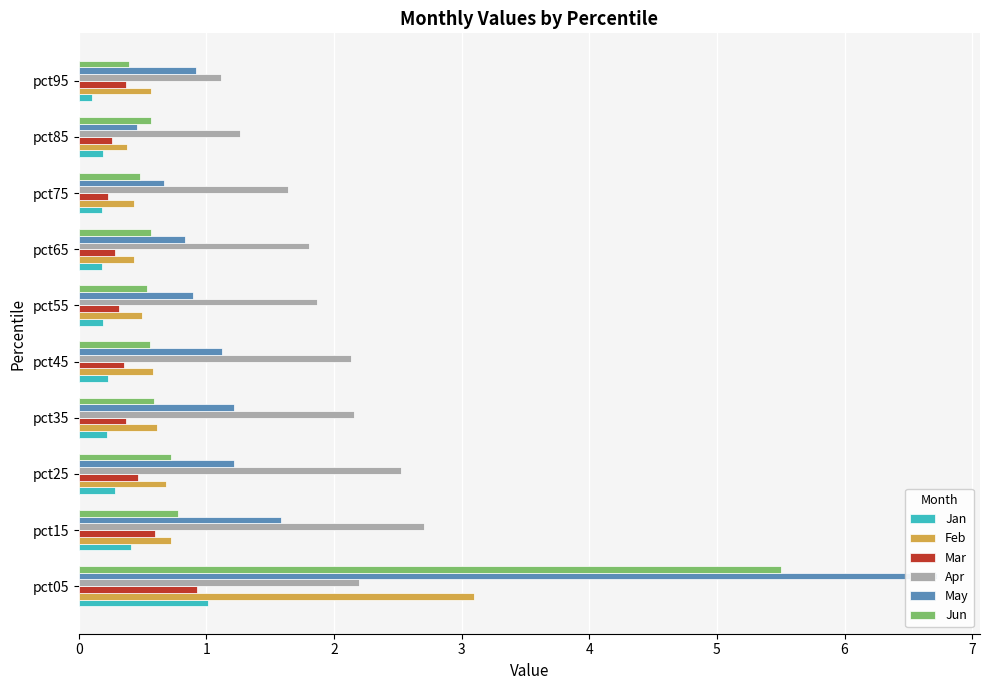

What is the difference between the second highest and second lowest values in the Jan series?

0.2